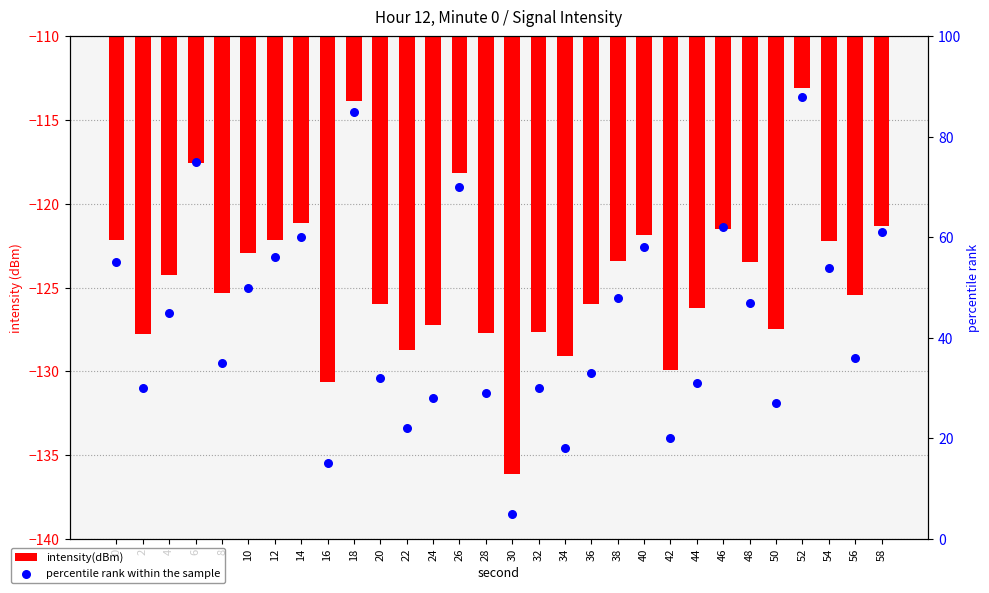

Which series contains the lowest Y value?

intensity(dBm)